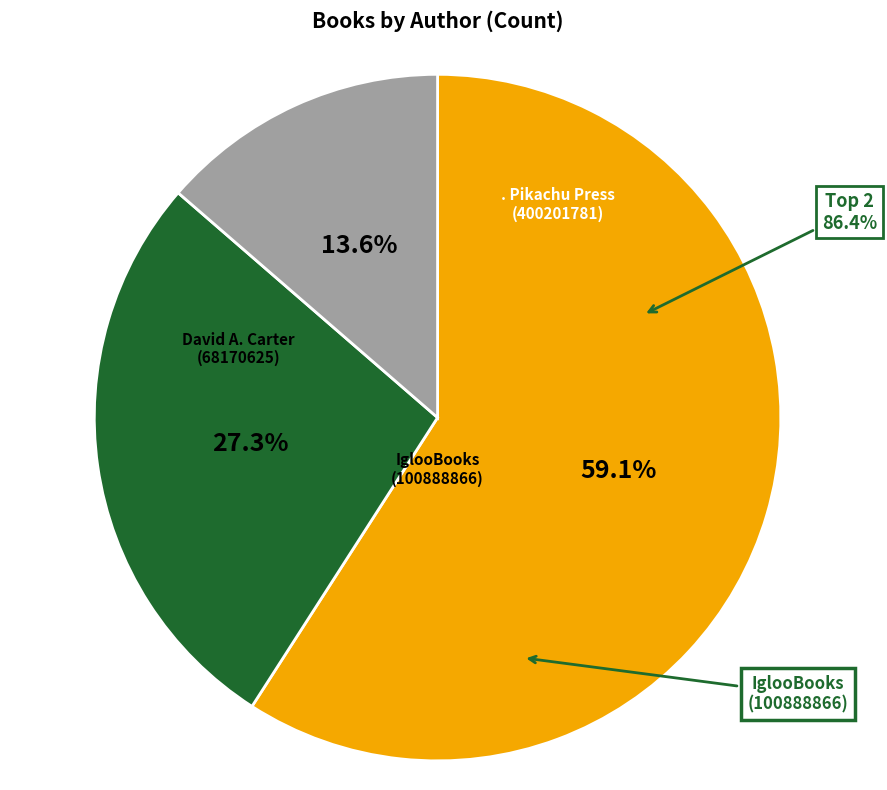

Does . Pikachu Press (400201781) account for over 50% of the chart?

No